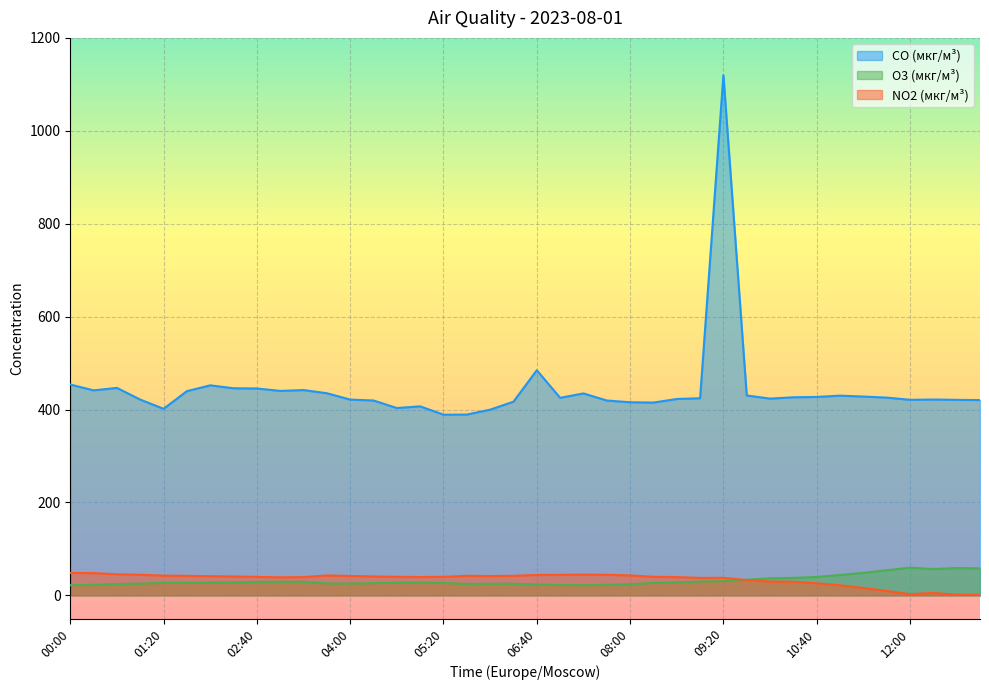

Is it true that CO (мкг/м³) equals 611.7 at 07:00?

False